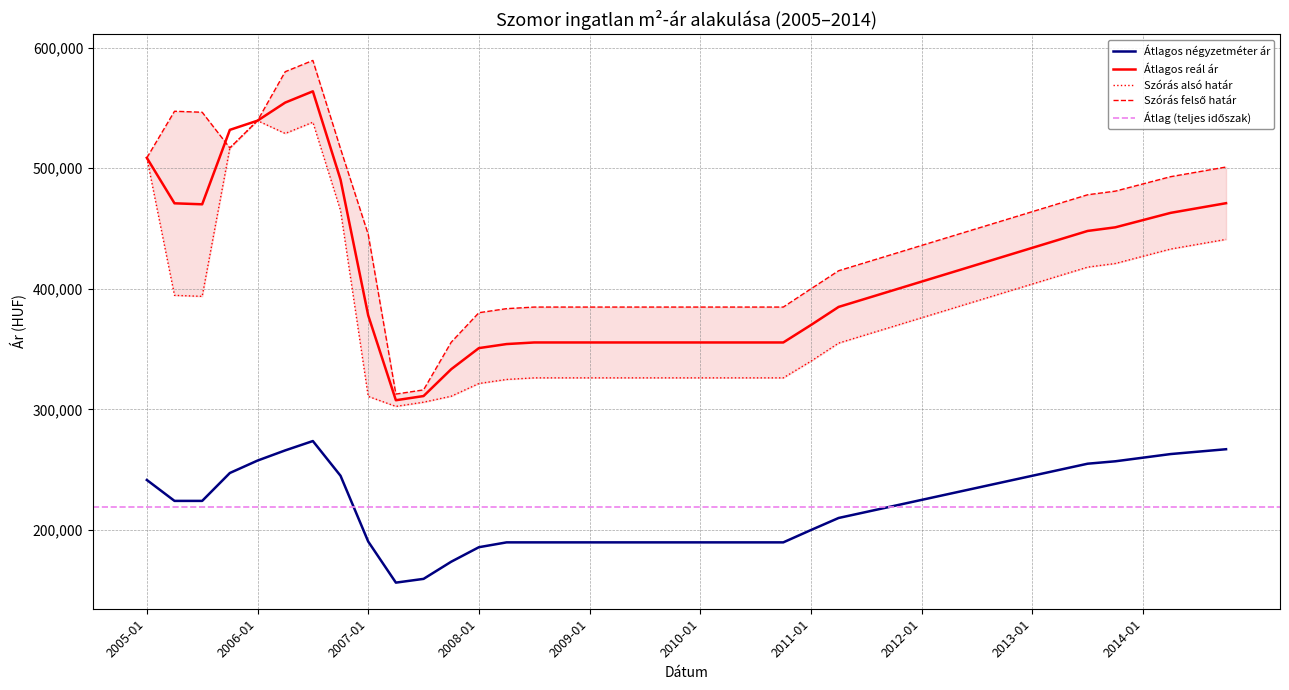

Is it true that Szórás alsó határ equals 163865 at 2012-01?

False